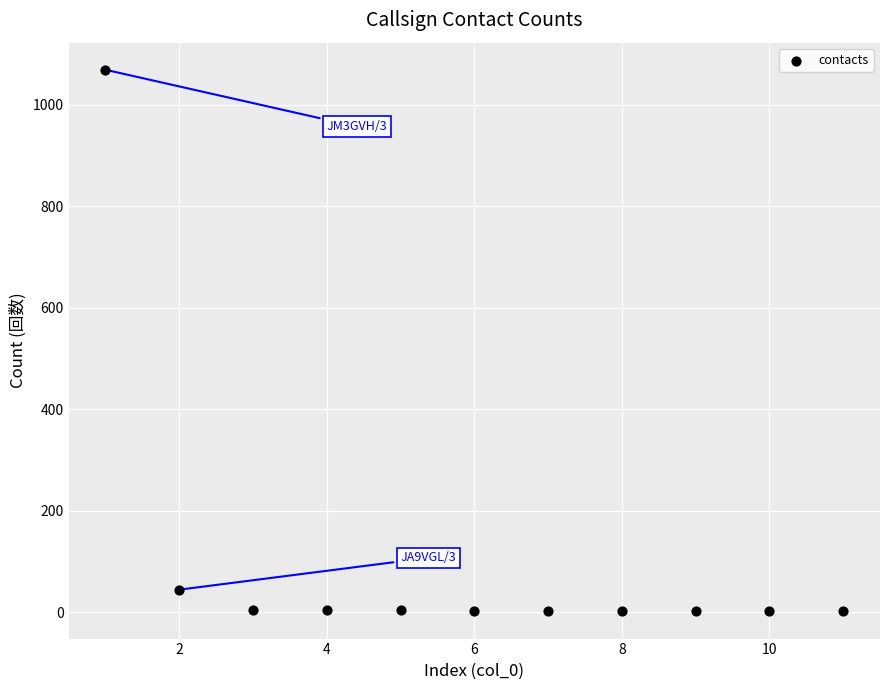

What Y value in the scatter plot is closest to 535?

44